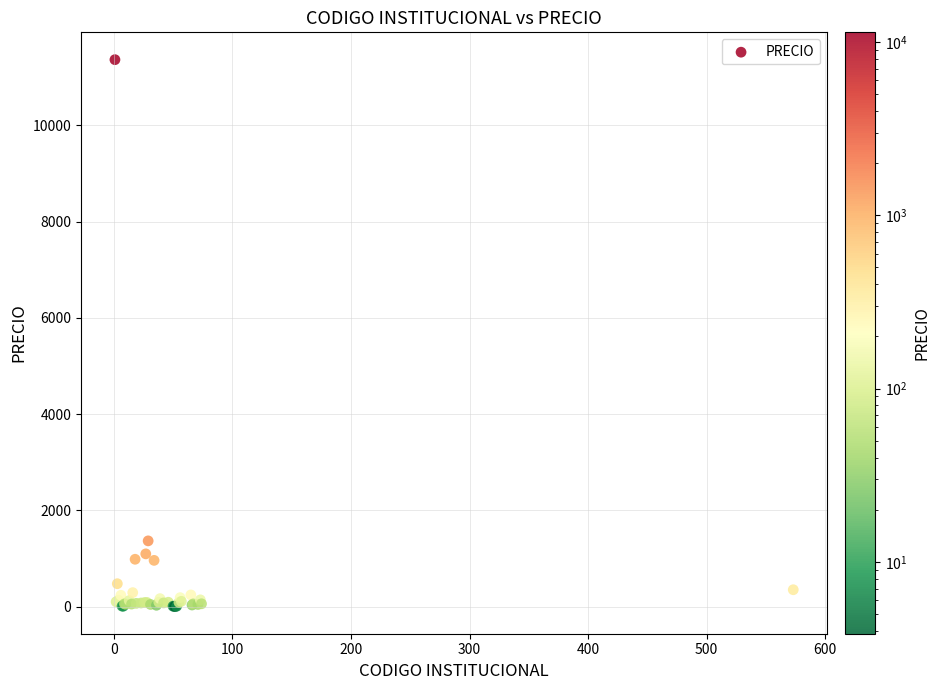

What Y value in the scatter plot is closest to 5683?

1365.0